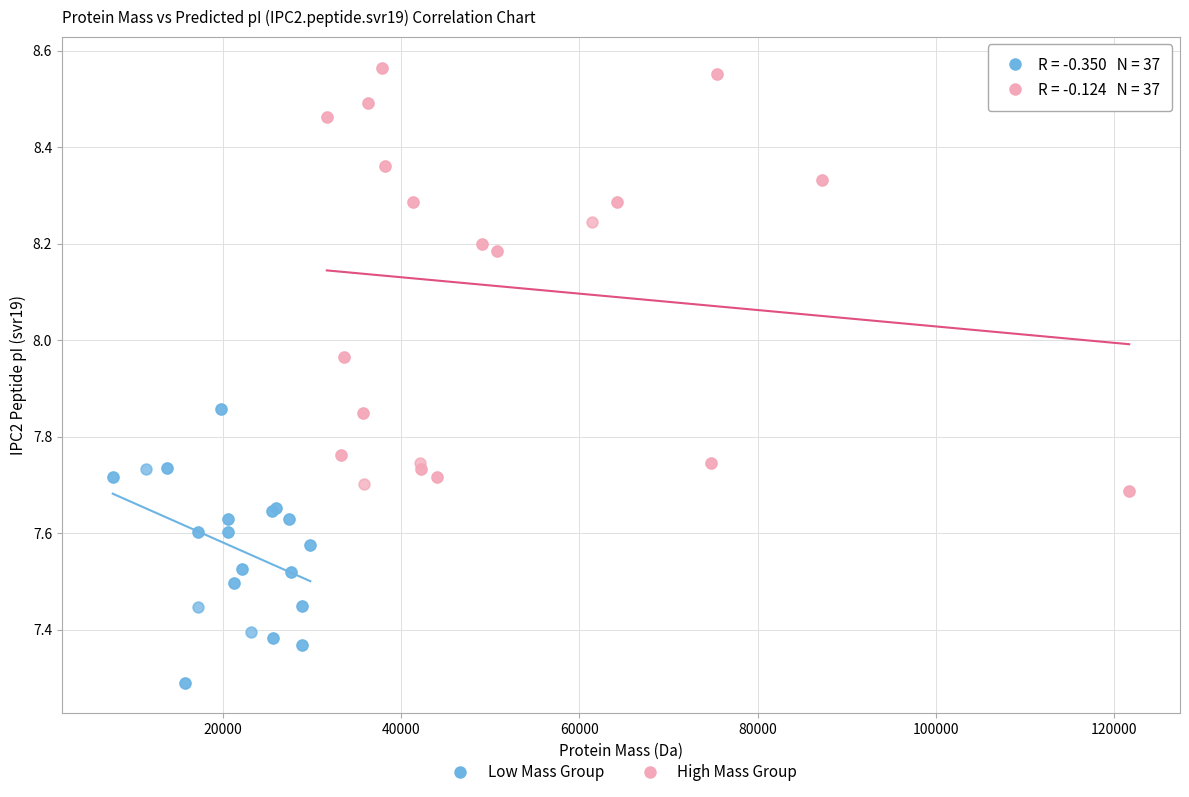

Which series reaches the minimum Y coordinate?

Low Mass Group